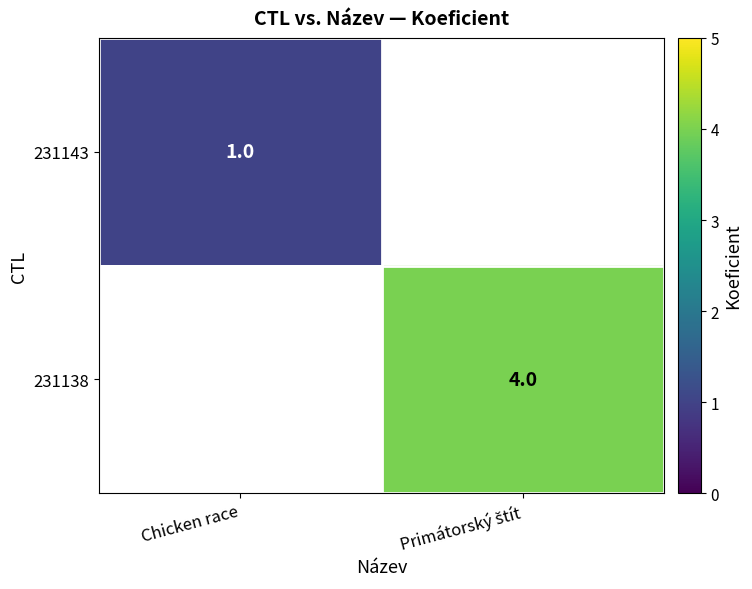

At which category does the chart reach its minimum across all series?

Chicken race